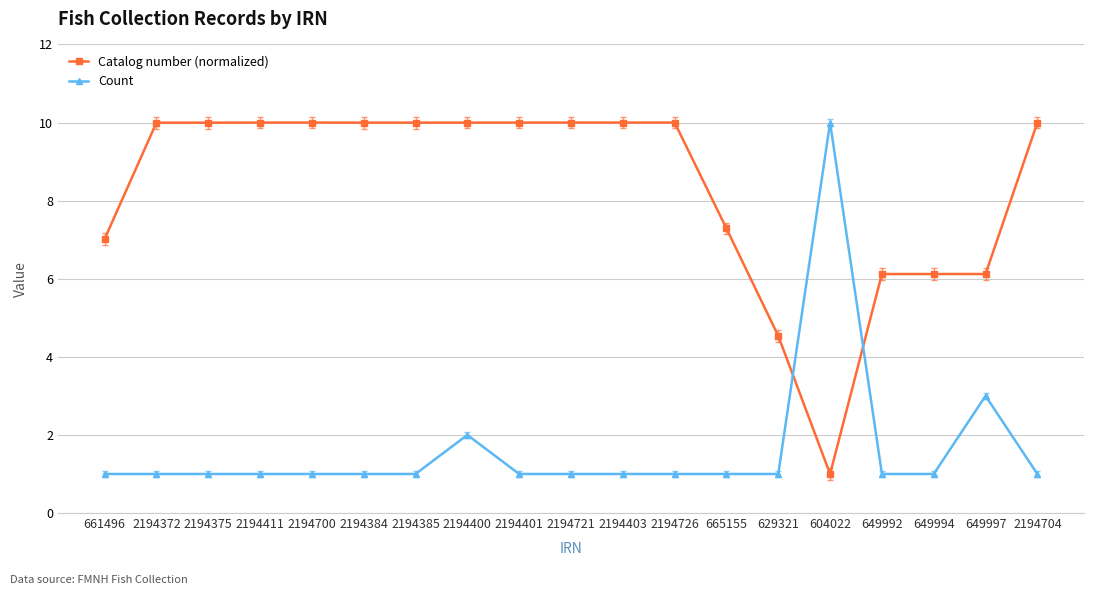

What is the spread (max minus min) of values at 2194400?

8.0